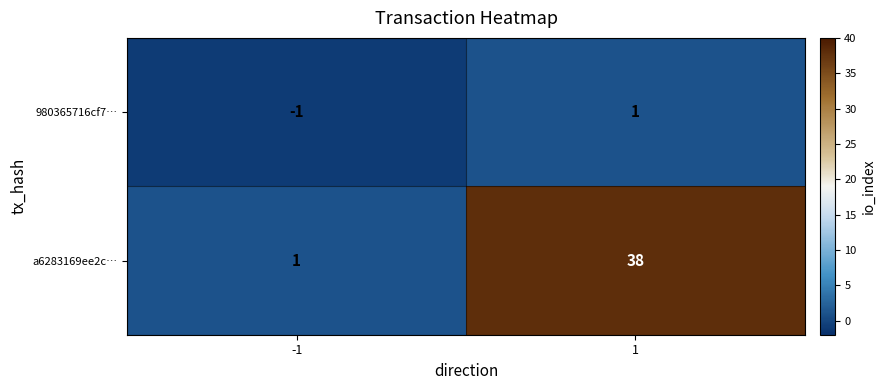

Rank the categories by a6283169ee2c… value from highest to lowest.

1, -1